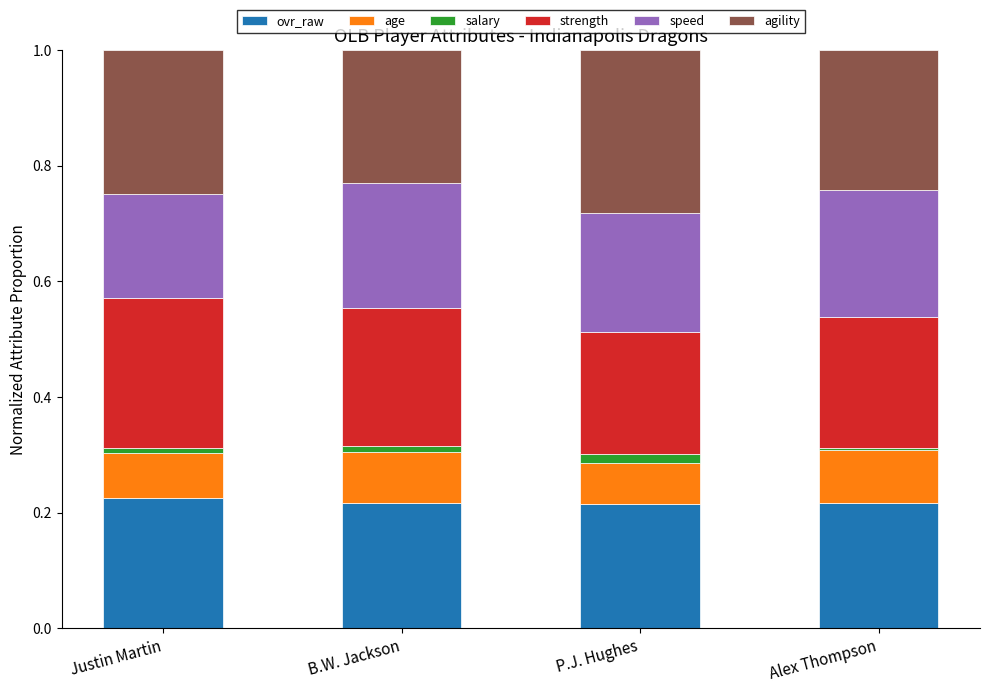

At how many categories does at least one series exceed 0?

4